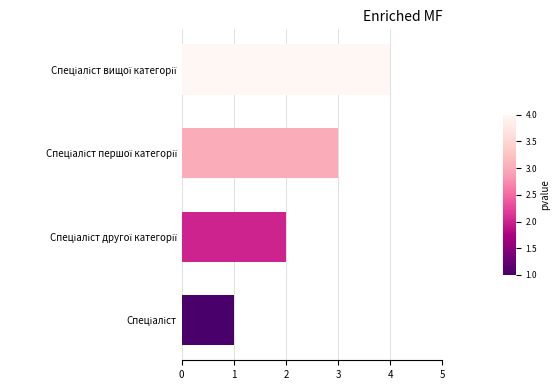

What is the difference between the maximum and minimum values?

3